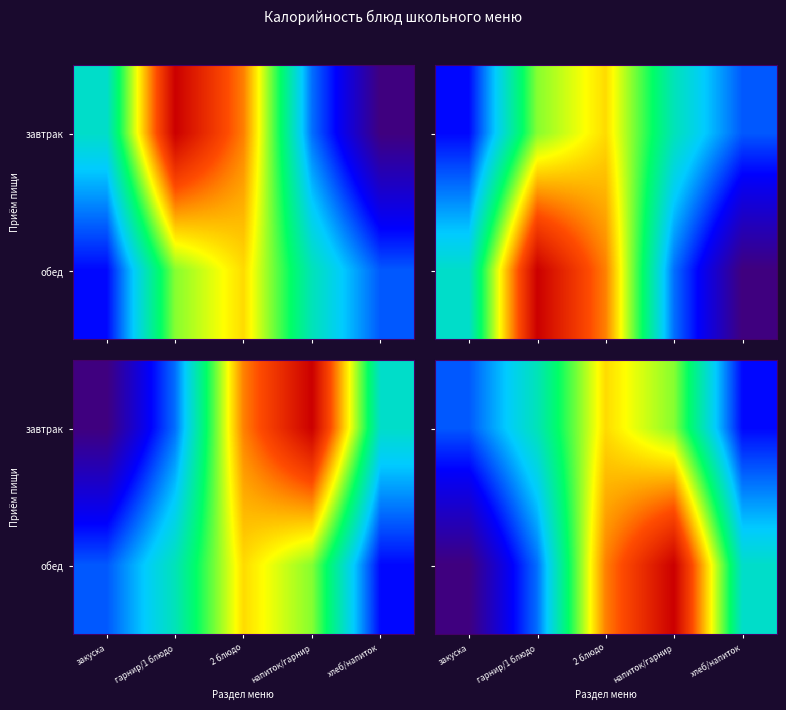

Where does the обед series first go above 146?

2 блюдо